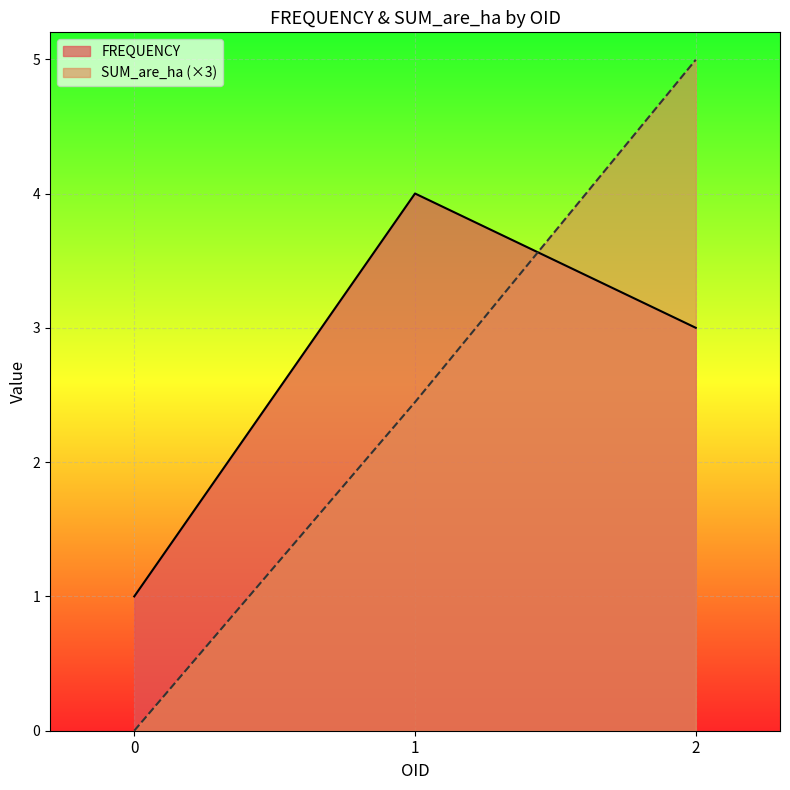

What is the minimum value for FREQUENCY?

1.0